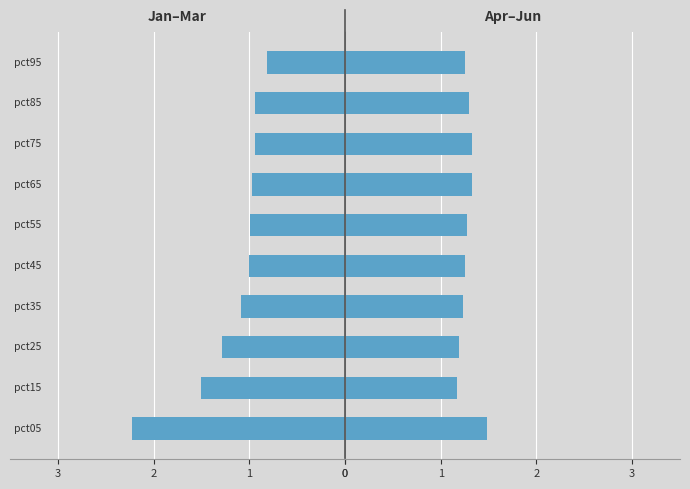

Reading right to left, what are all the values shown in this chart?

Jan–Mar: 0.8	0.9	0.9	1.0	1.0	1.0	1.1	1.3	1.5	2.2
Apr–Jun: 1.3	1.3	1.3	1.3	1.3	1.3	1.2	1.2	1.2	1.5